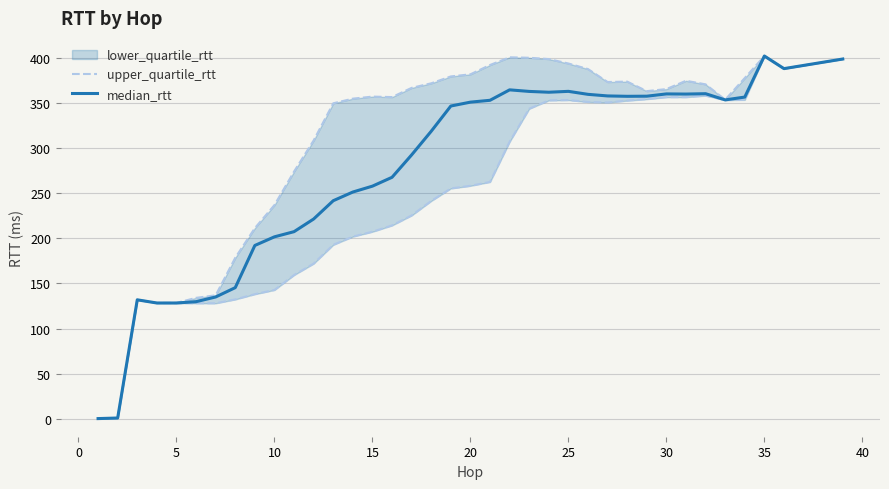

True or false: median_rtt has a value of 169.7 at 20.

False